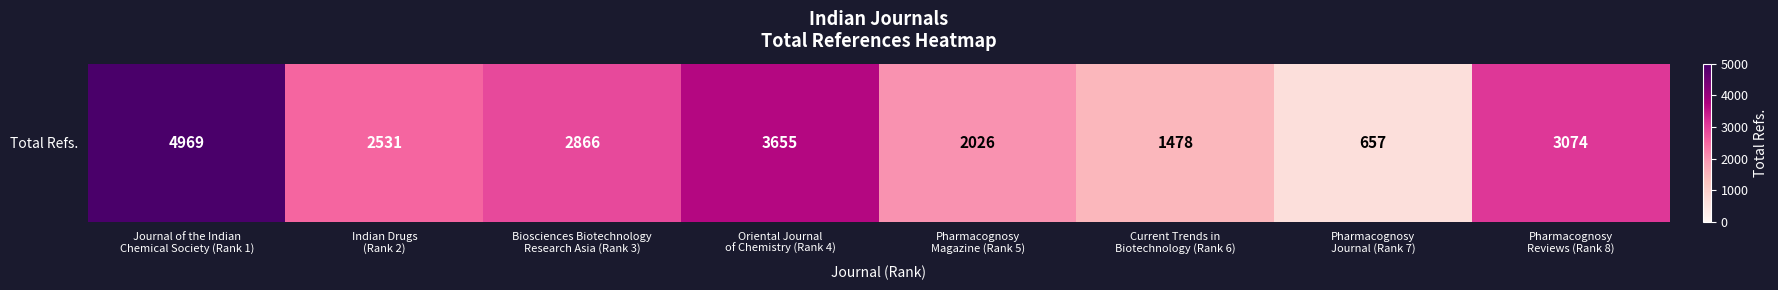

True or false: the data shows 807 at Pharmacognosy
Magazine (Rank 5).

False